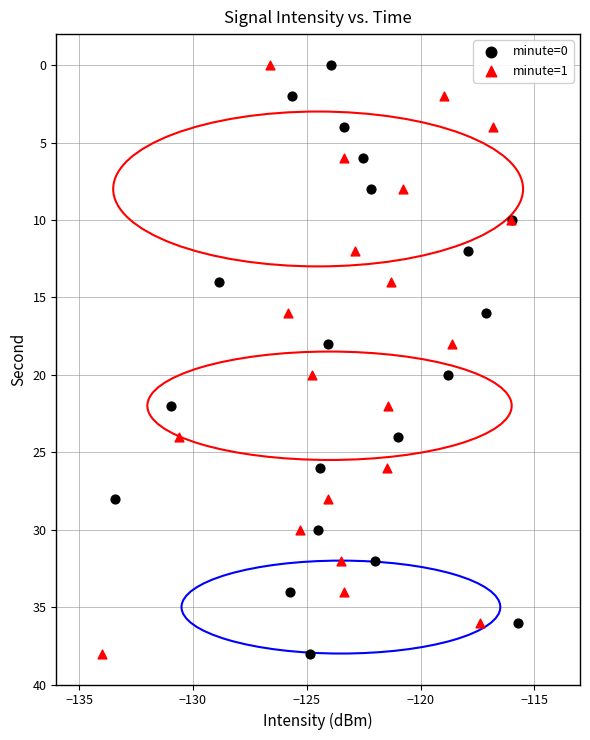

What are all the series names shown in the legend?

minute=0, minute=1